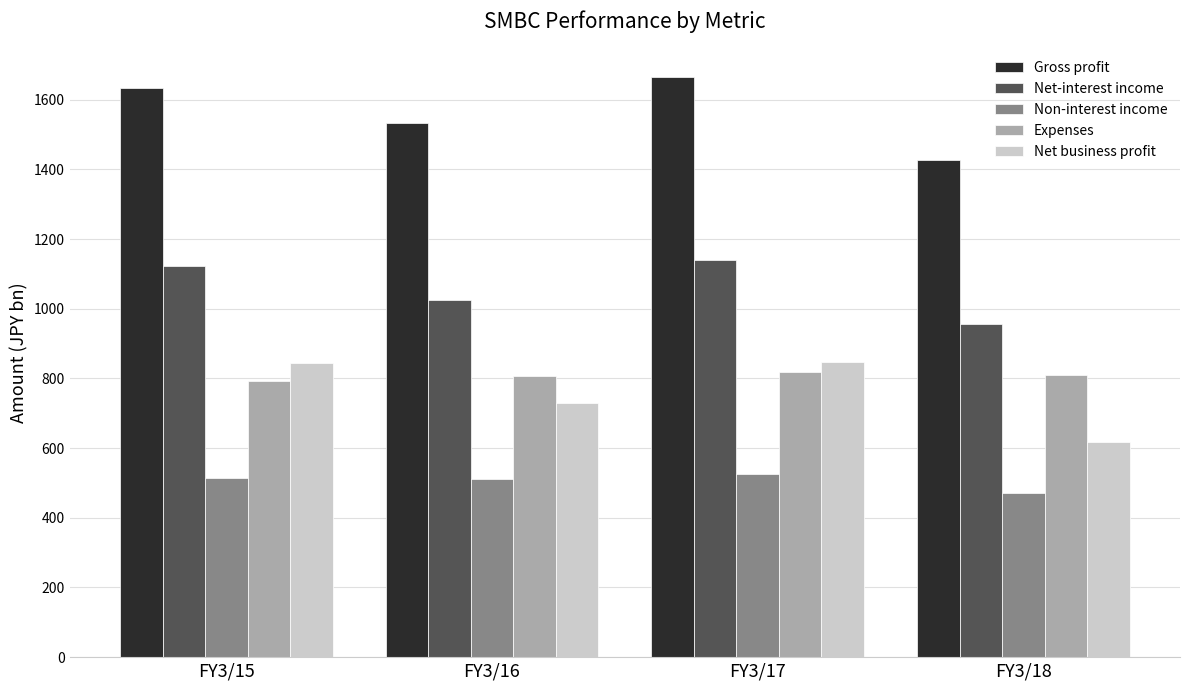

What is the lowest value of the Expenses series?

791.2